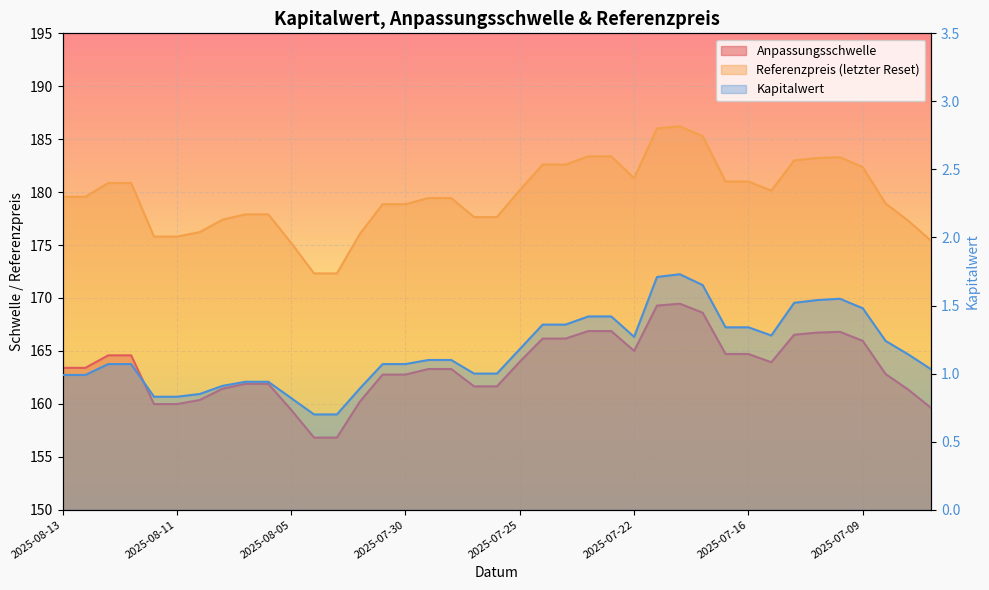

How many interior local valleys does the Kapitalwert series have?

2